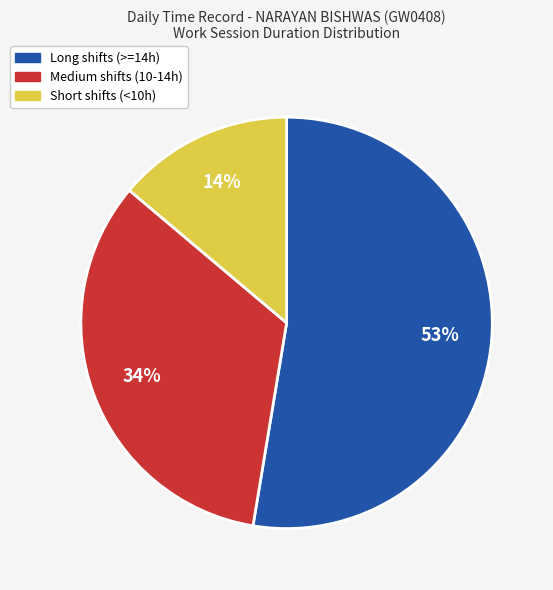

To the nearest percent, what is the difference between the largest and smallest slice percentages?

39%